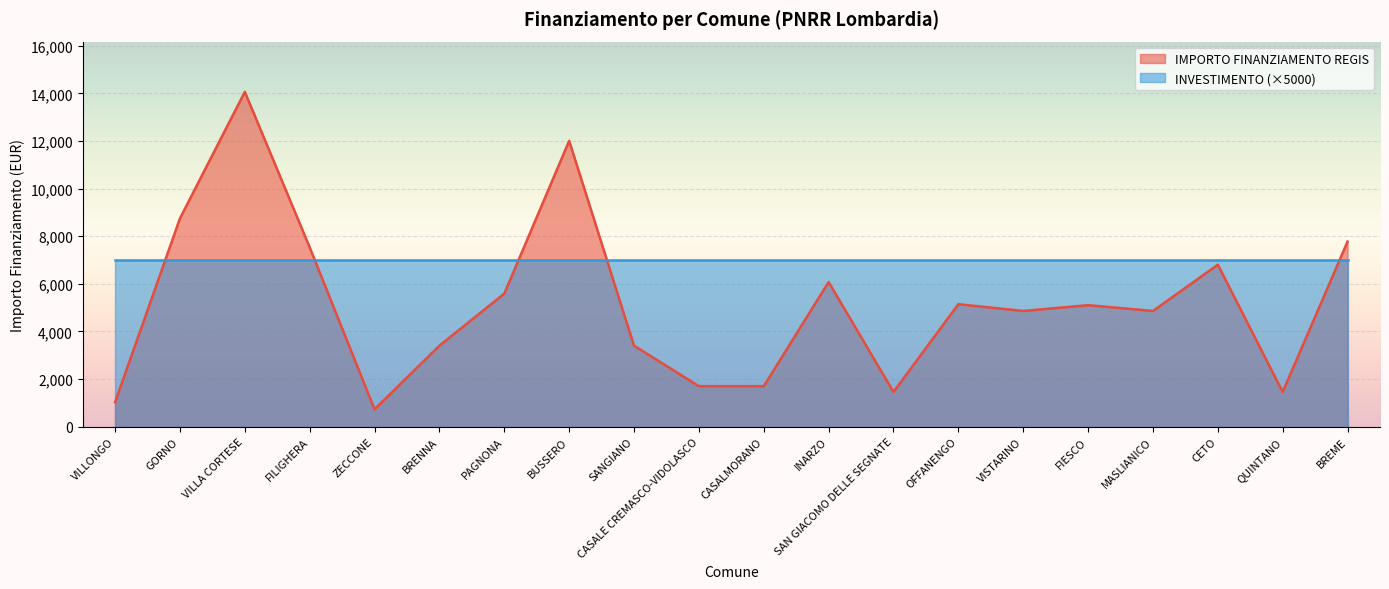

What is the ratio of the value at BREME to the value at GORNO?

0.9